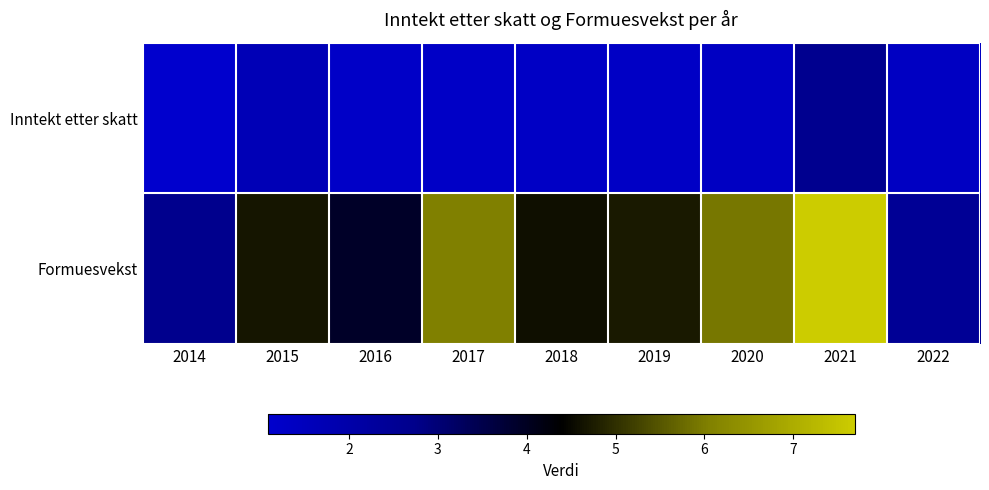

Reading left to right, transcribe all the data shown in this chart.

Inntekt etter skatt: 2014=1.1	2015=1.7	2016=1.2	2017=1.3	2018=1.3	2019=1.3	2020=1.4	2021=2.6	2022=1.4
Formuesvekst: 2014=2.7	2015=4.7	2016=3.9	2017=6.0	2018=4.6	2019=4.7	2020=5.9	2021=7.7	2022=2.5